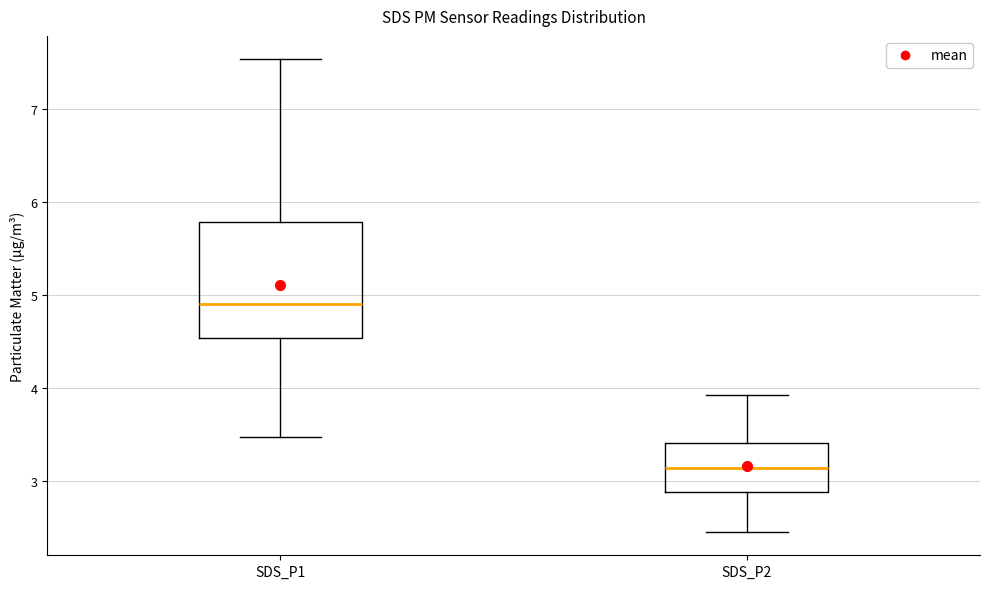

Reading left to right, read every box against the y-axis: the position of its median line, the range the box covers, and the ends of its whiskers. The values are not printed on the chart, so give them approximately, as read against the axis.

SDS_P1: median 4.9, box 4.5 to 5.8, whiskers 3.5 to 7.5
SDS_P2: median 3.1, box 2.9 to 3.4, whiskers 2.5 to 3.9